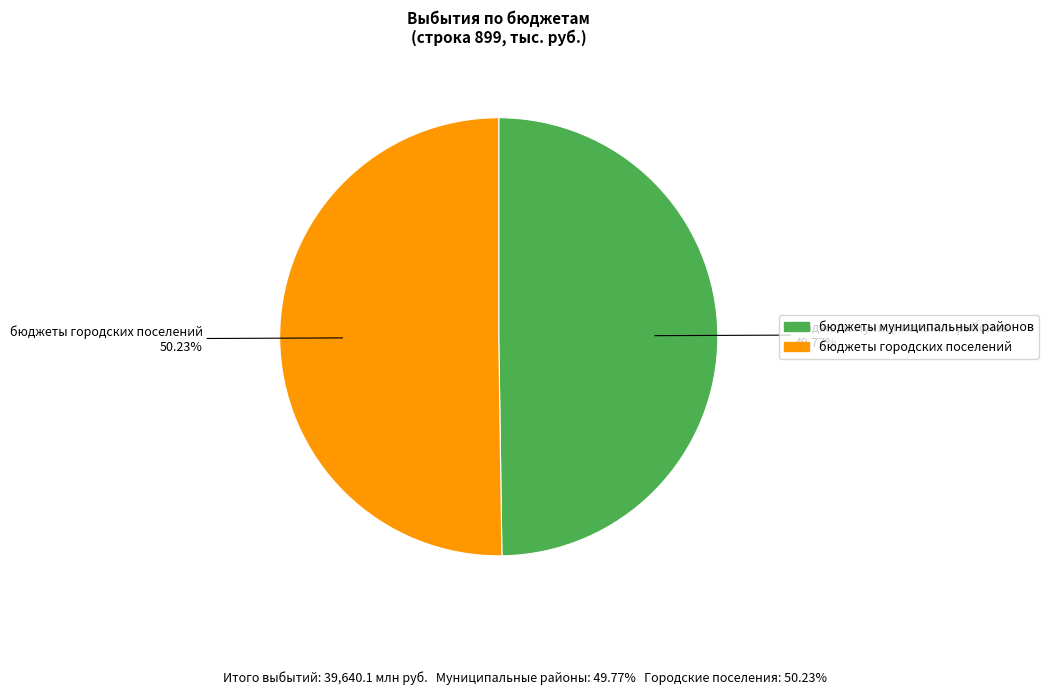

What percentage is the бюджеты муниципальных районов slice, to the nearest percent?

50%